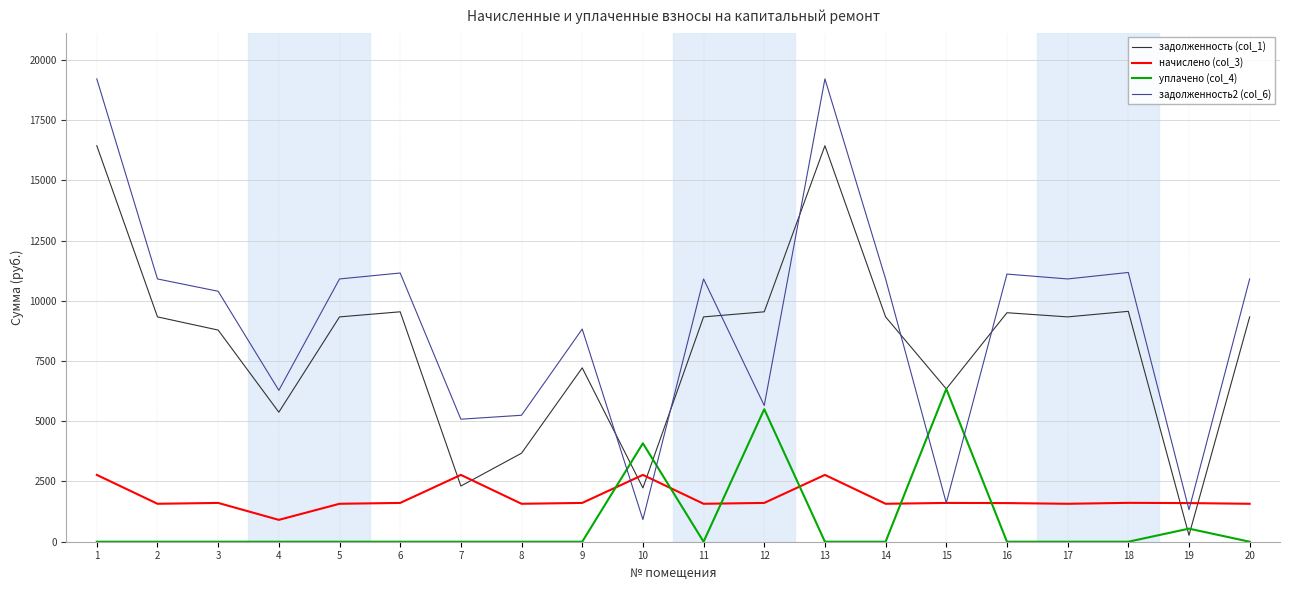

The value of уплачено (col_4) at 13 is -4177.5. True or false?

False